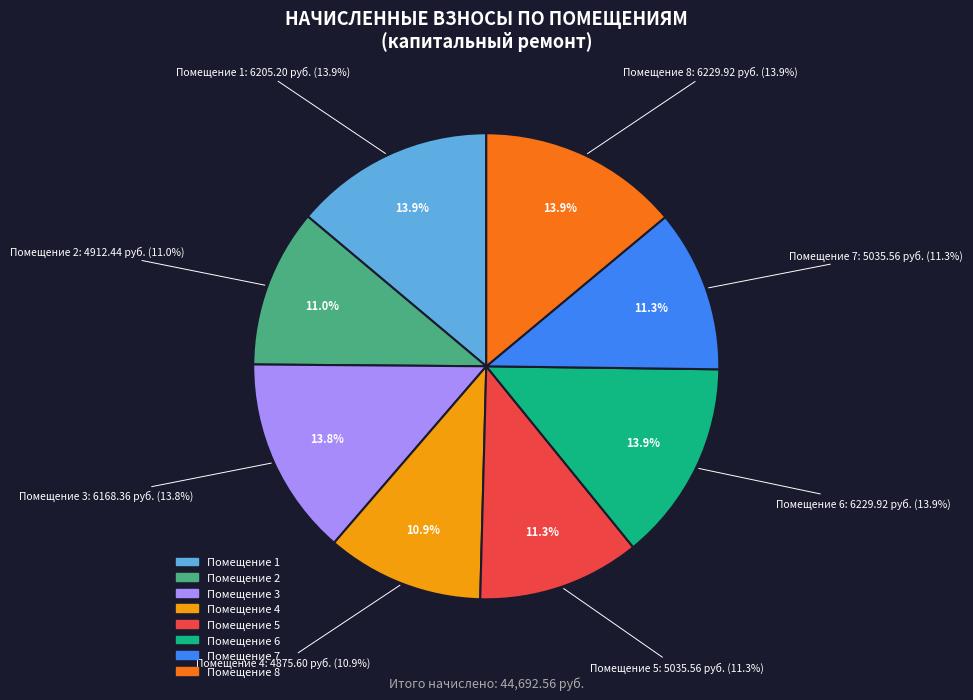

Which slice is the largest?

6